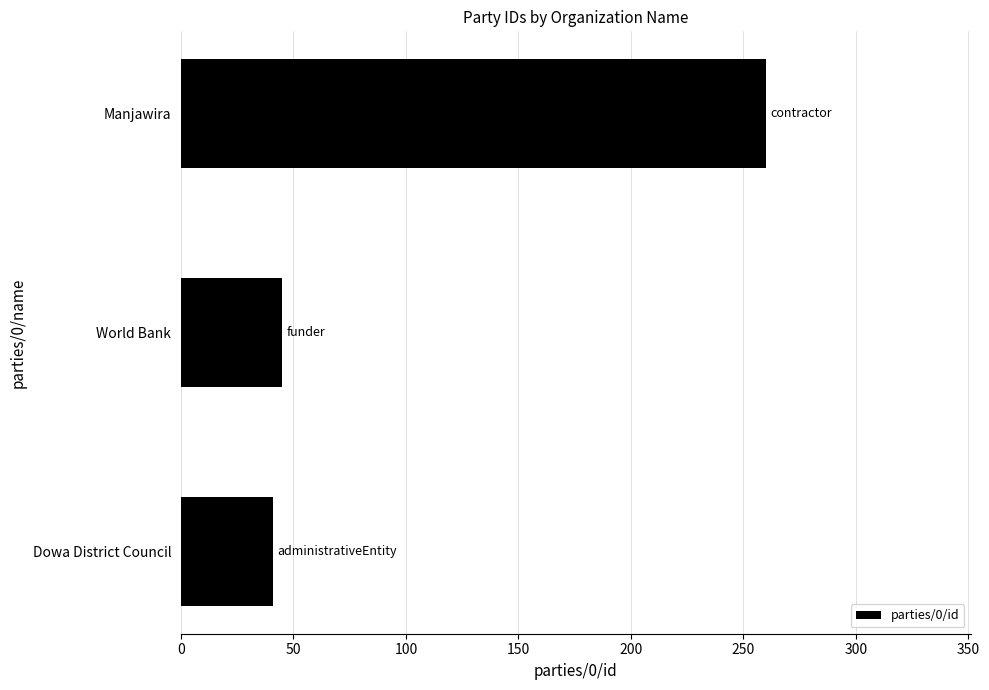

What is the sum of all values?

346